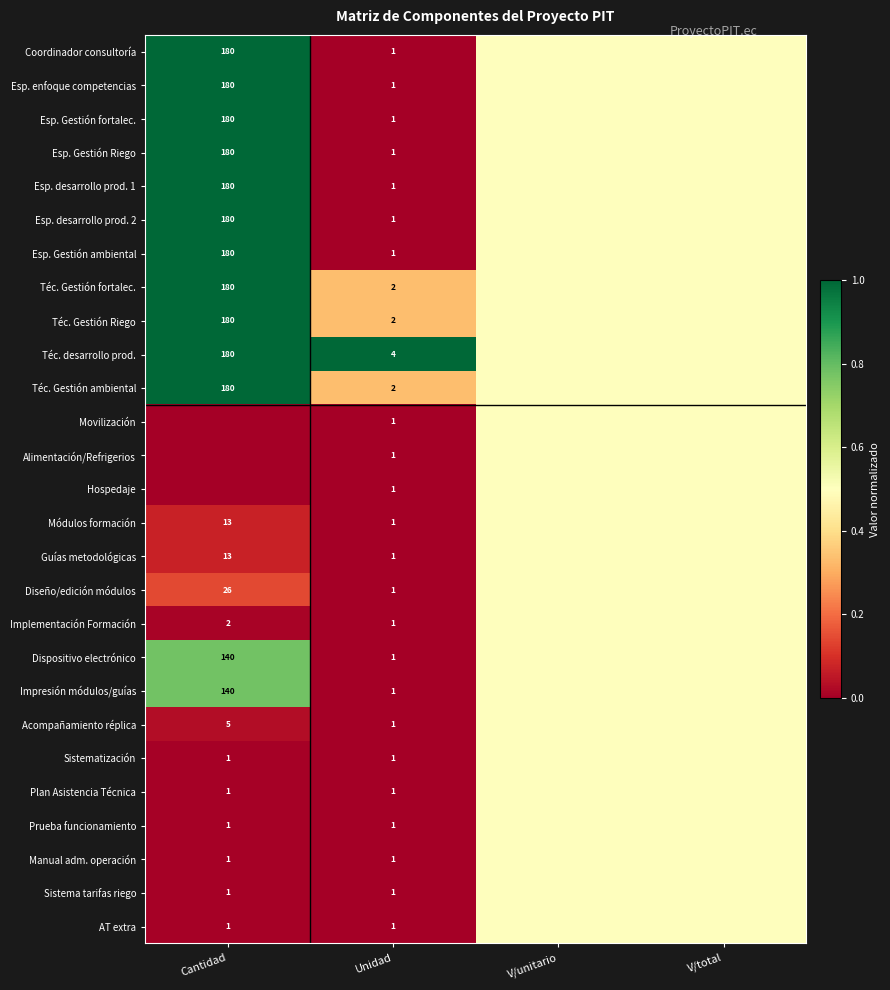

Is it true that Módulos formación equals 1.0 at Unidad?

True